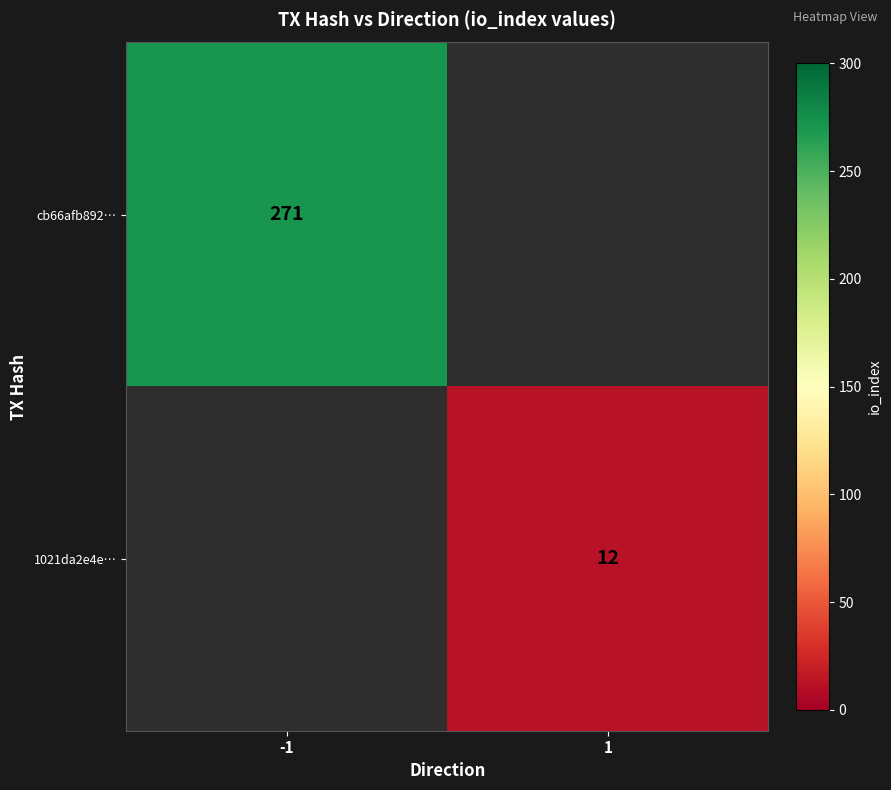

Is it true that 1021da2e4e… equals 6 at 1?

False